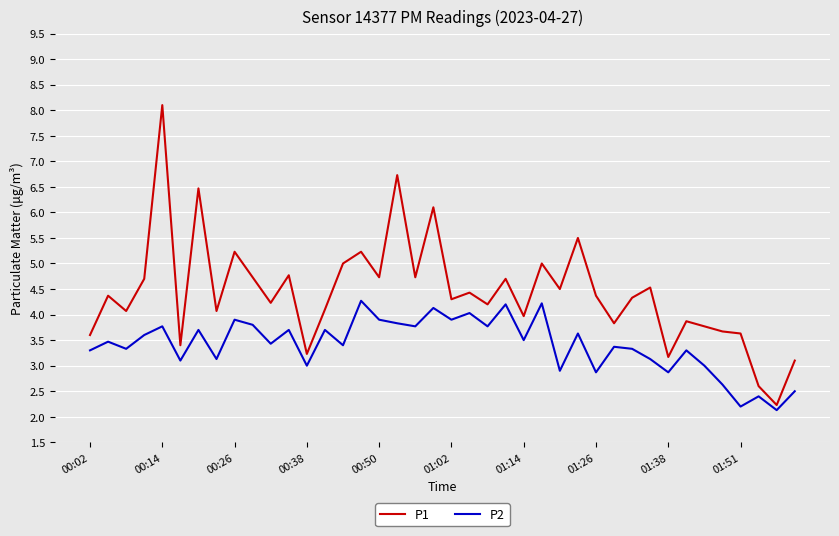

Which series has the largest range (max minus min)?

P1